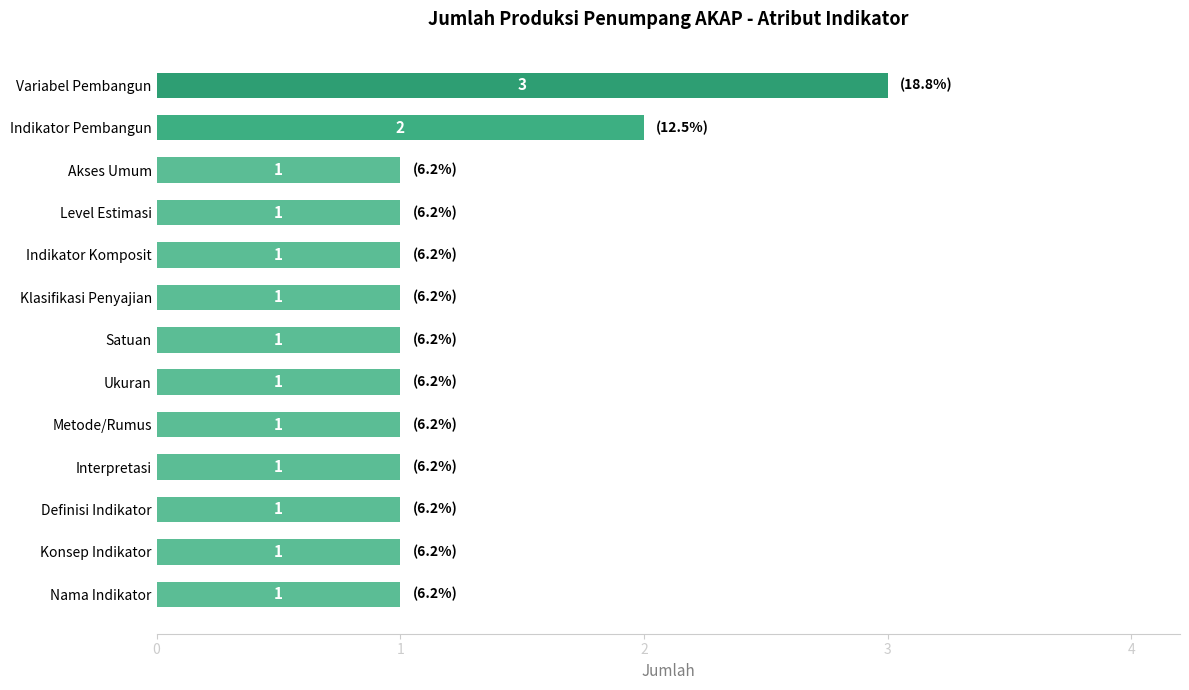

What is the maximum value shown in the chart?

3